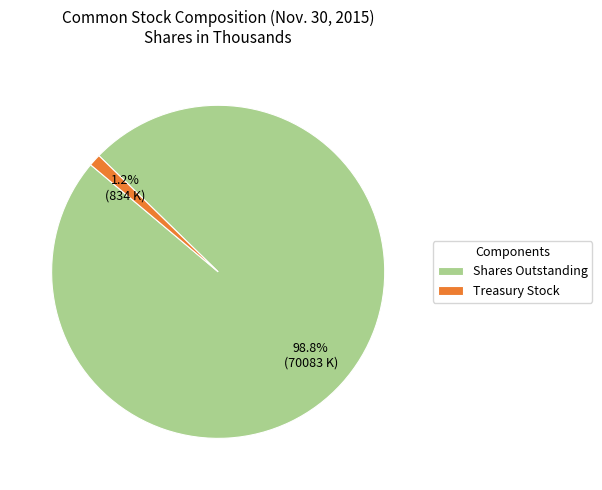

Do Treasury Stock and Shares Outstanding together represent more than half of the pie?

Yes